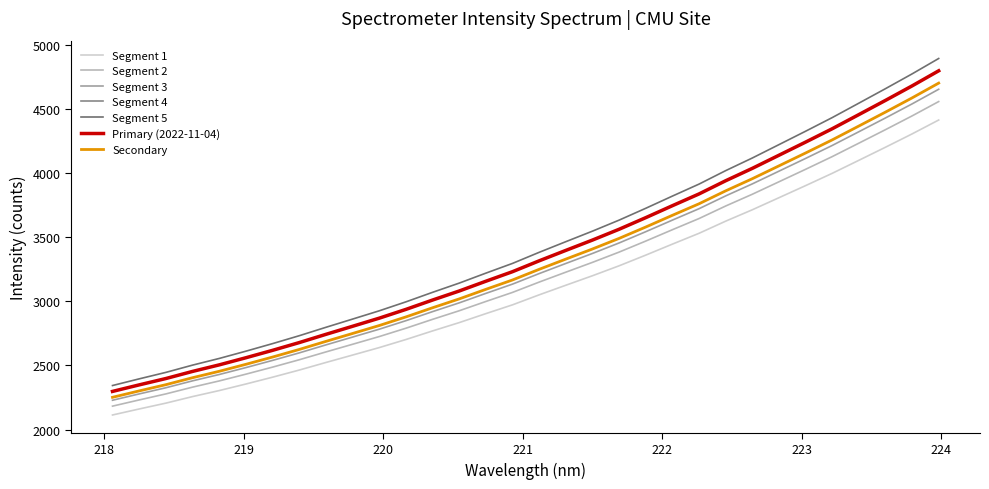

Reading left to right, list all the values displayed in this chart.

2113.2	2160.1	2205.6	2256.7	2303.6	2354.8	2407.9	2463.5	2522.6	2580.4	2638.7	2701.6	2768.7	2833.5	2903.6	2972.1	3050.0	3124.8	3198.9	3276.4	3359.7	3445.5	3529.8	3624.4	3713.2	3807.3	3901.5	3997.3	4098.8	4200.7	4304.7	4413.0